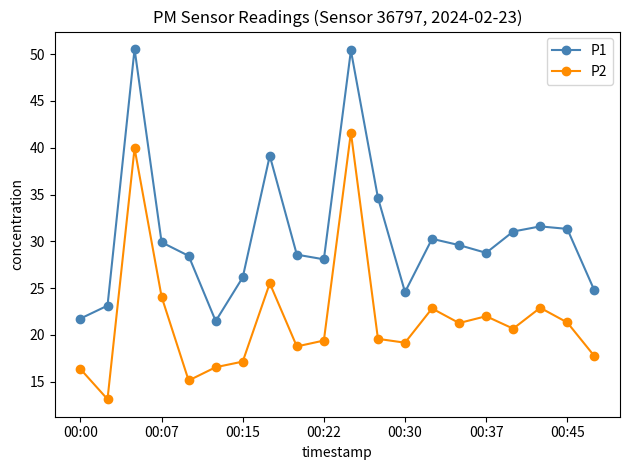

How many data points in P1 are above 29?

10